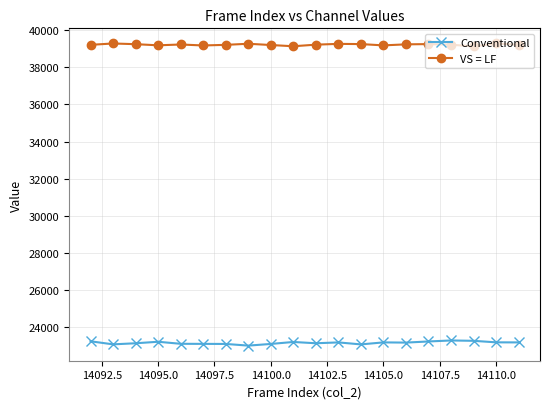

What are all the series names shown in the legend?

Conventional, VS = LF